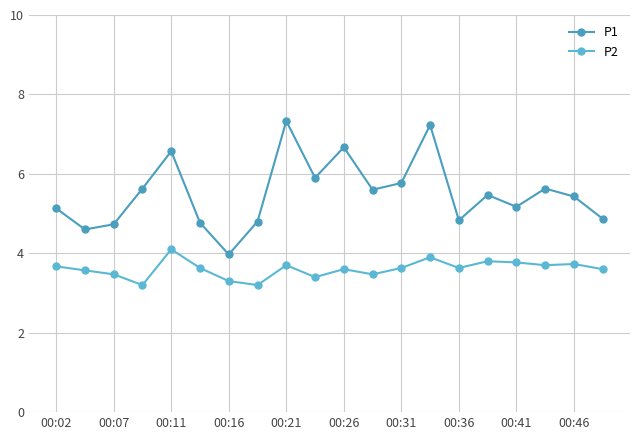

What is the value of the P1 point at the 4th from the left?

5.6